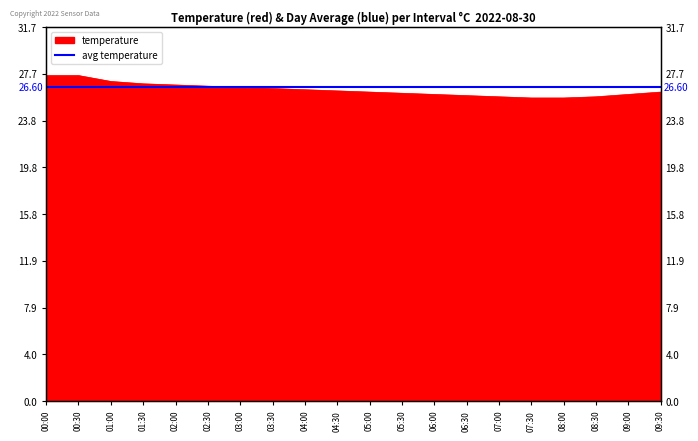

What is the maximum value shown in the chart?

27.6